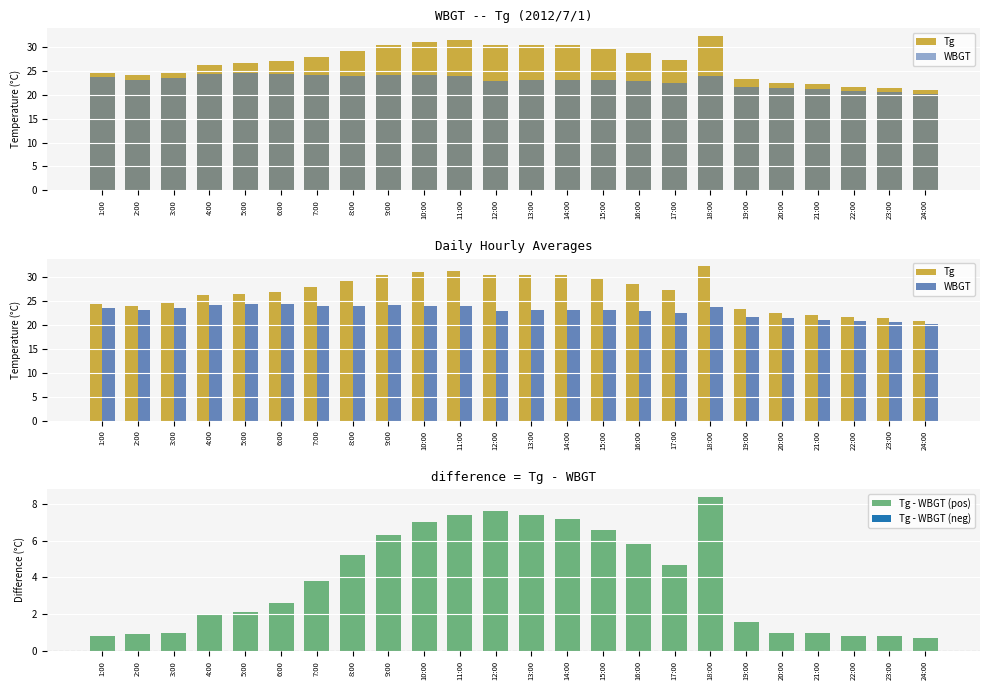

Which series has the widest spread of values?

Tg